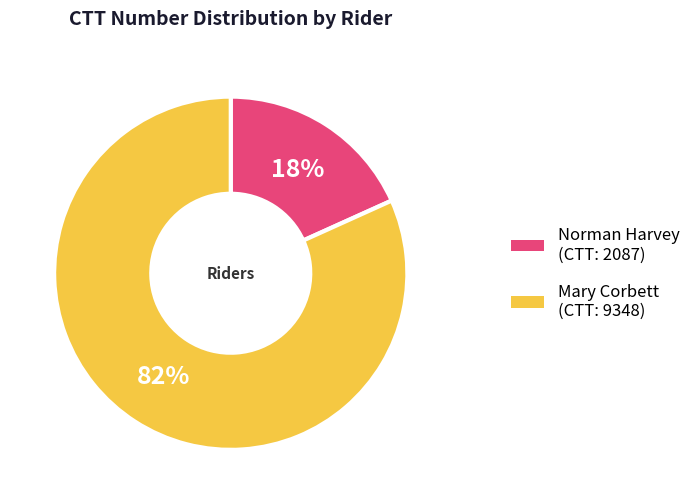

The Mary Corbett slice represents 96% of the pie. True or false?

False